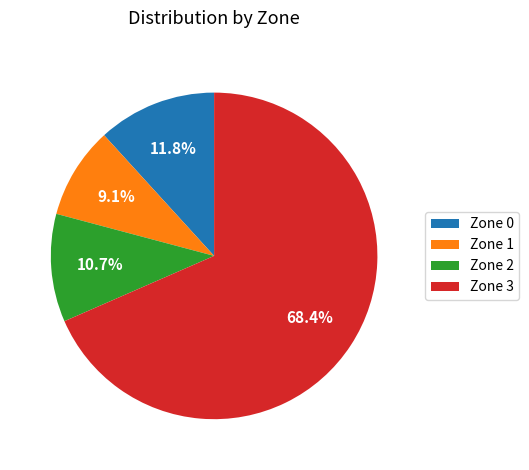

Which slice is the largest?

Zone 3